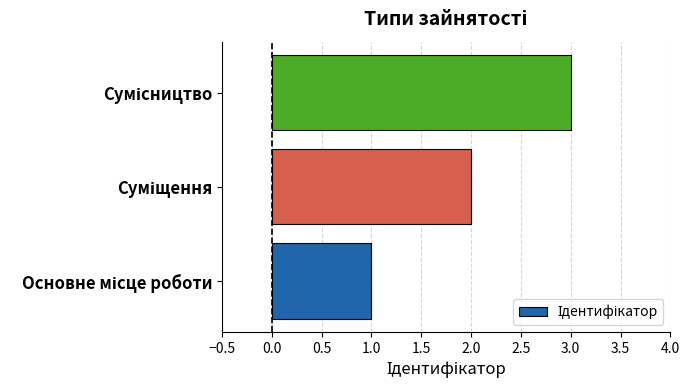

What is the sum of all values?

6